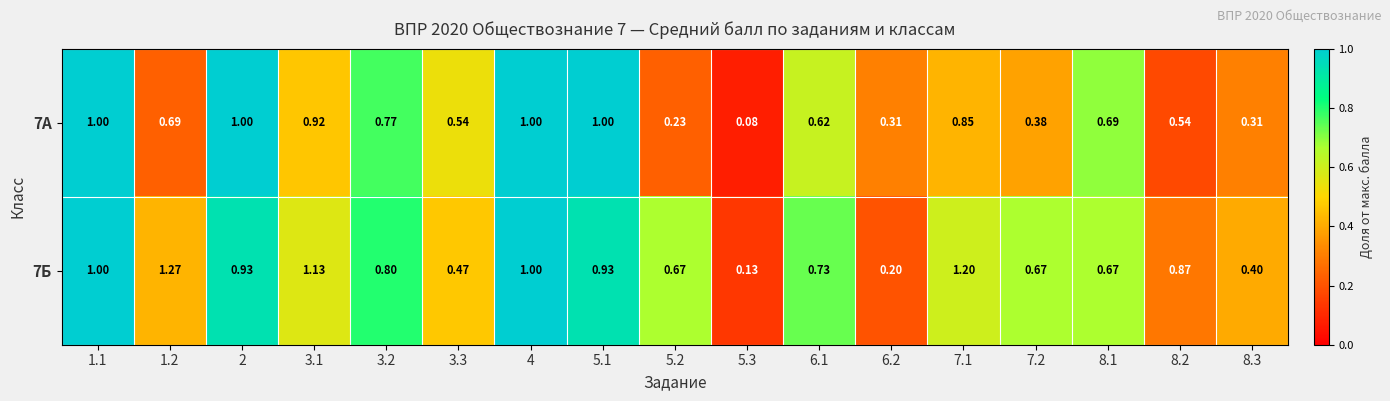

Is the value of 7Б at 5.2 greater than the value of 7А at 4?

No